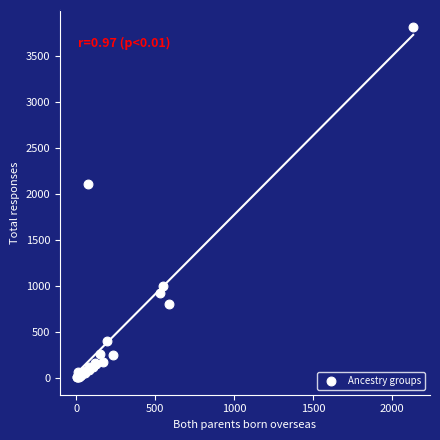

What Y value in the scatter plot is closest to 1909?

2105